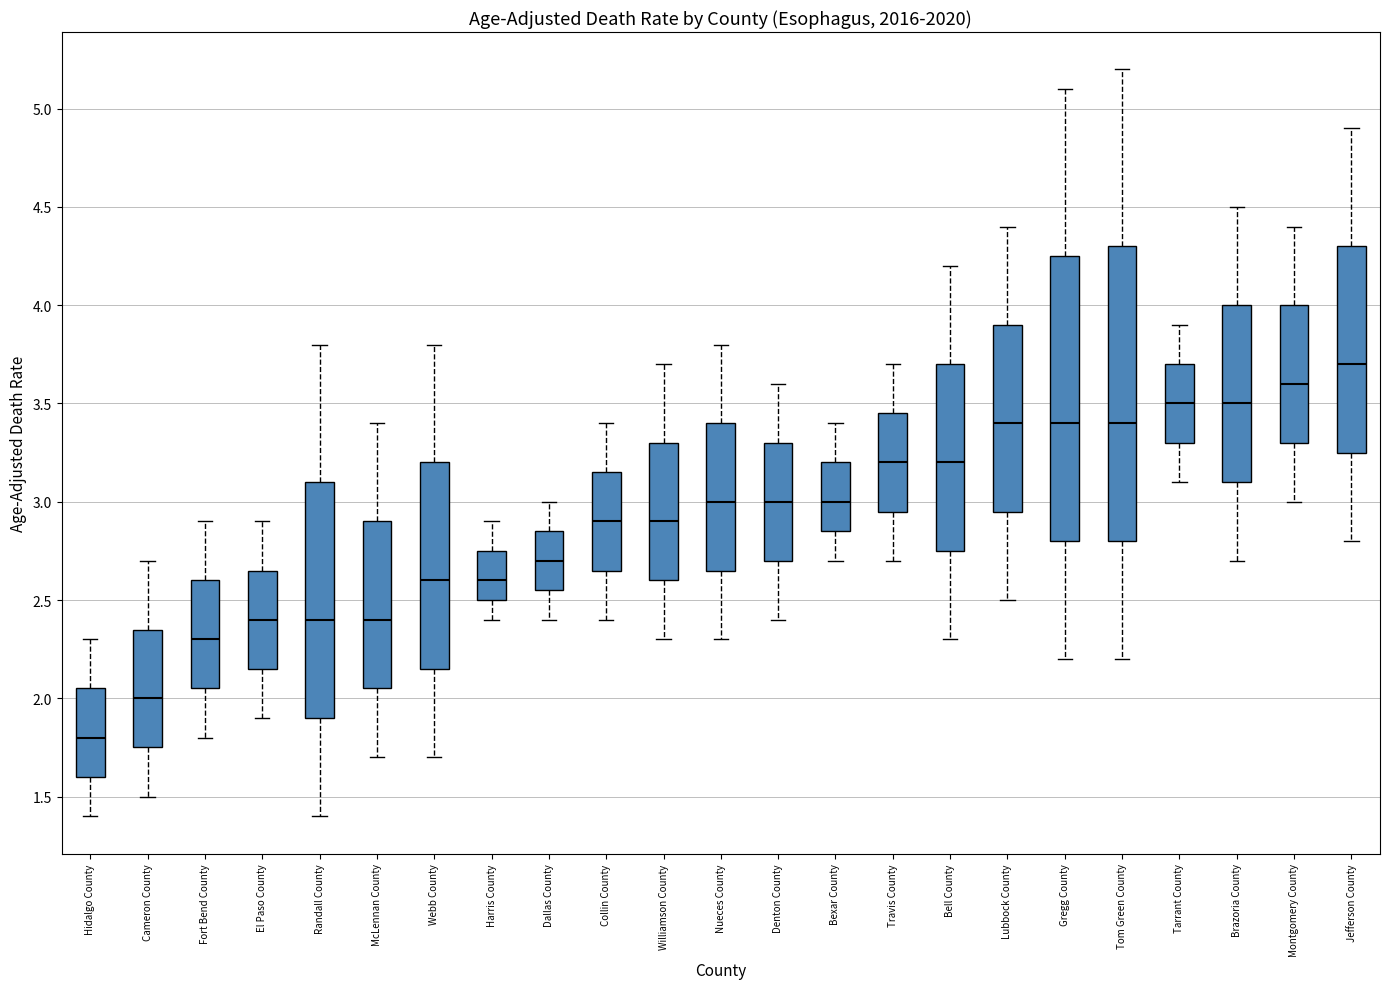

Reading left to right, read every box against the y-axis: the position of its median line, the range the box covers, and the ends of its whiskers. The values are not printed on the chart, so give them approximately, as read against the axis.

Hidalgo County: median 1.80, box 1.60 to 2.05, whiskers 1.40 to 2.30
Cameron County: median 2.00, box 1.75 to 2.35, whiskers 1.50 to 2.70
Fort Bend County: median 2.30, box 2.05 to 2.60, whiskers 1.80 to 2.90
El Paso County: median 2.40, box 2.15 to 2.65, whiskers 1.90 to 2.90
Randall County: median 2.40, box 1.90 to 3.10, whiskers 1.40 to 3.80
McLennan County: median 2.40, box 2.05 to 2.90, whiskers 1.70 to 3.40
Webb County: median 2.60, box 2.15 to 3.20, whiskers 1.70 to 3.80
Harris County: median 2.60, box 2.50 to 2.75, whiskers 2.40 to 2.90
Dallas County: median 2.70, box 2.55 to 2.85, whiskers 2.40 to 3.00
Collin County: median 2.90, box 2.65 to 3.15, whiskers 2.40 to 3.40
Williamson County: median 2.90, box 2.60 to 3.30, whiskers 2.30 to 3.70
Nueces County: median 3.00, box 2.65 to 3.40, whiskers 2.30 to 3.80
Denton County: median 3.00, box 2.70 to 3.30, whiskers 2.40 to 3.60
Bexar County: median 3.00, box 2.85 to 3.20, whiskers 2.70 to 3.40
Travis County: median 3.20, box 2.95 to 3.45, whiskers 2.70 to 3.70
Bell County: median 3.20, box 2.75 to 3.70, whiskers 2.30 to 4.20
Lubbock County: median 3.40, box 2.95 to 3.90, whiskers 2.50 to 4.40
Gregg County: median 3.40, box 2.80 to 4.25, whiskers 2.20 to 5.10
Tom Green County: median 3.40, box 2.80 to 4.30, whiskers 2.20 to 5.20
Tarrant County: median 3.50, box 3.30 to 3.70, whiskers 3.10 to 3.90
Brazoria County: median 3.50, box 3.10 to 4.00, whiskers 2.70 to 4.50
Montgomery County: median 3.60, box 3.30 to 4.00, whiskers 3.00 to 4.40
Jefferson County: median 3.70, box 3.25 to 4.30, whiskers 2.80 to 4.90